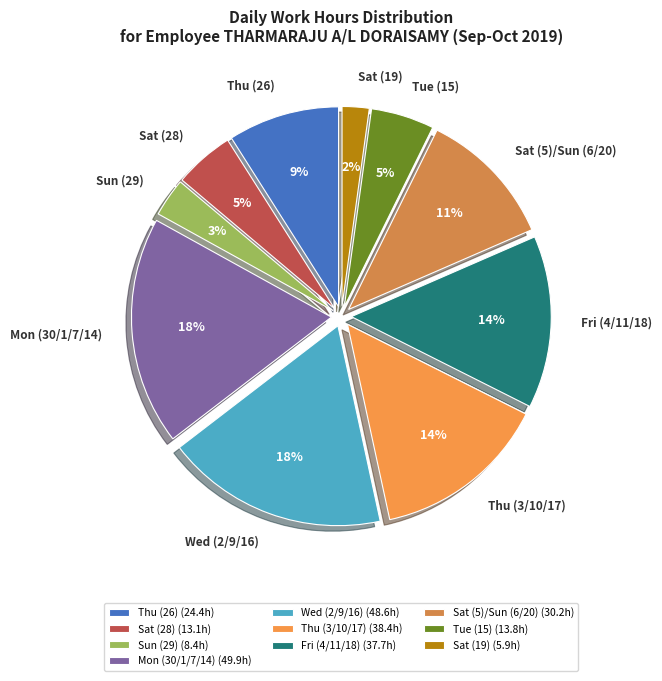

What percentage is the Sat (28) slice, to the nearest percent?

5%